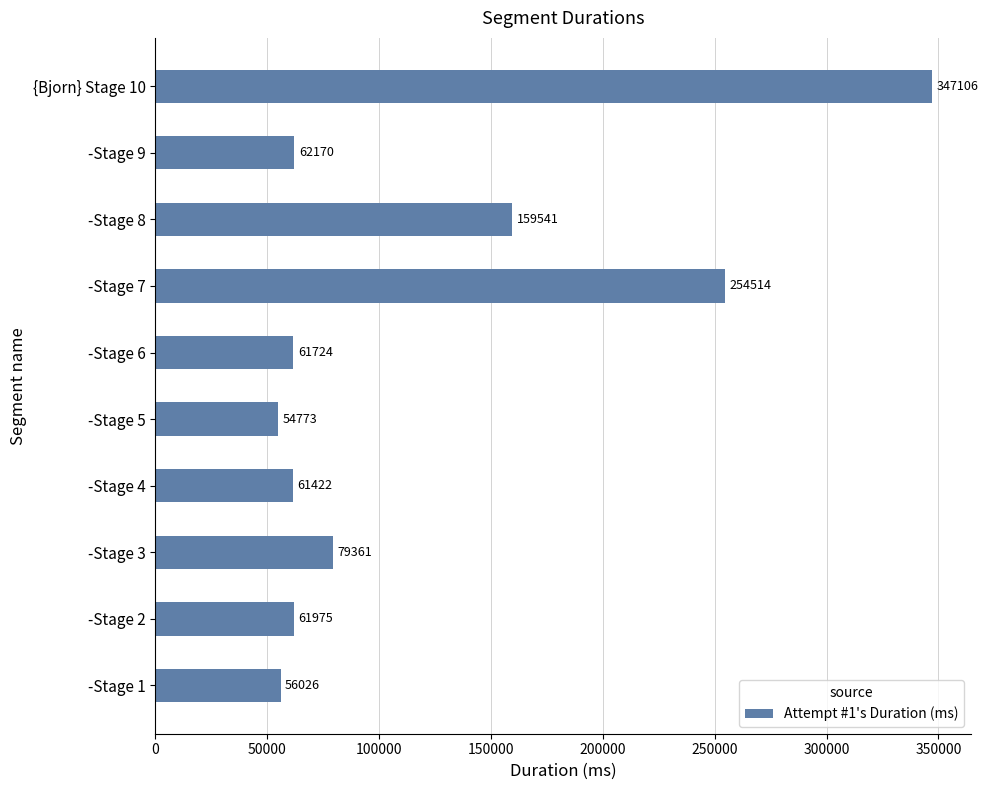

What is the difference between the maximum and second lowest values?

291080